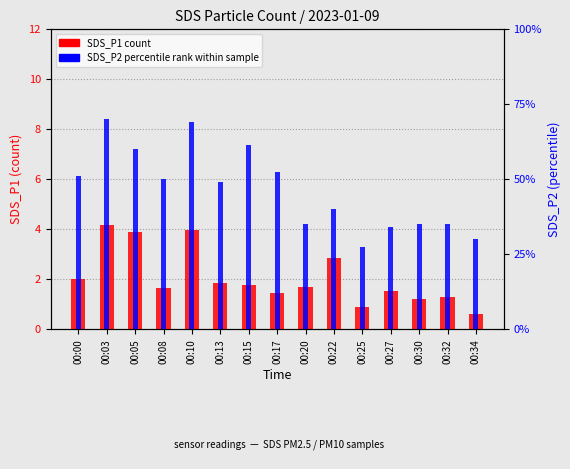

What is the sum of all SDS_P1 (count) values?

30.7